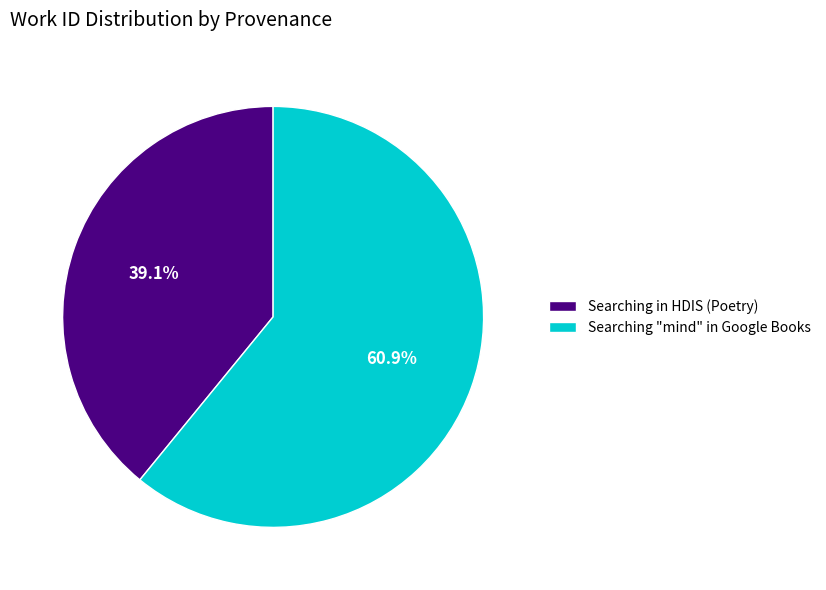

What is the smallest slice in the pie chart?

Searching in HDIS (Poetry)